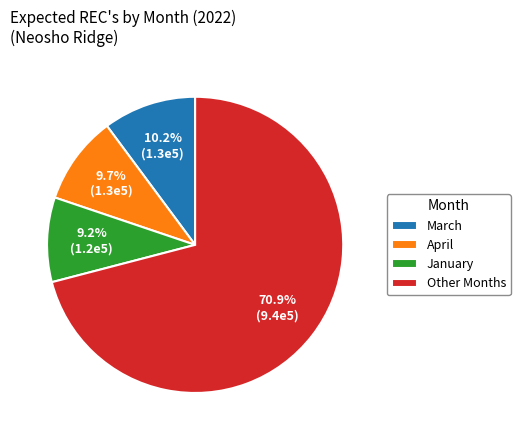

Does Other Months account for over 50% of the chart?

Yes